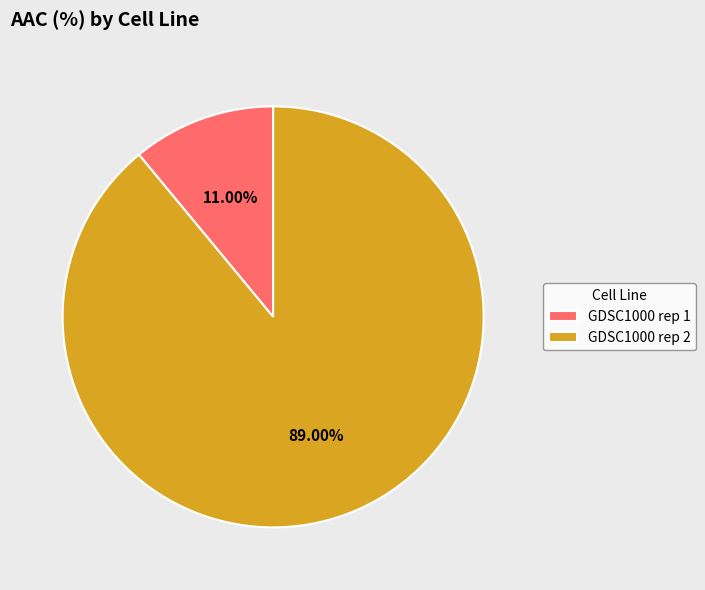

How many segments does this pie chart have?

2